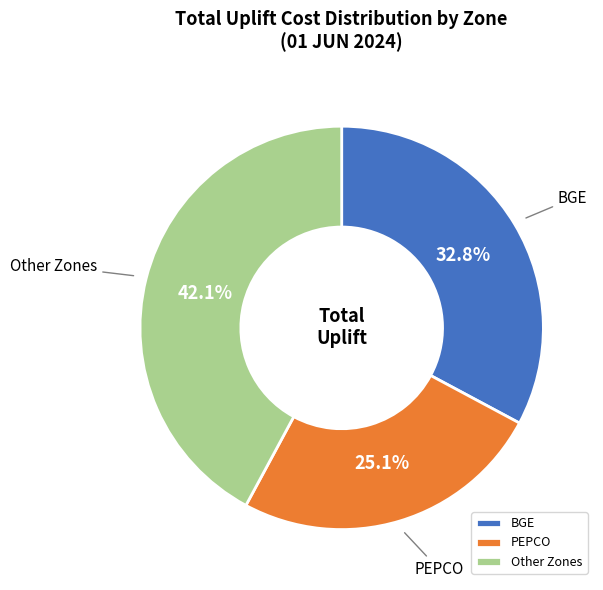

Do BGE and Other Zones together represent more than half of the pie?

Yes